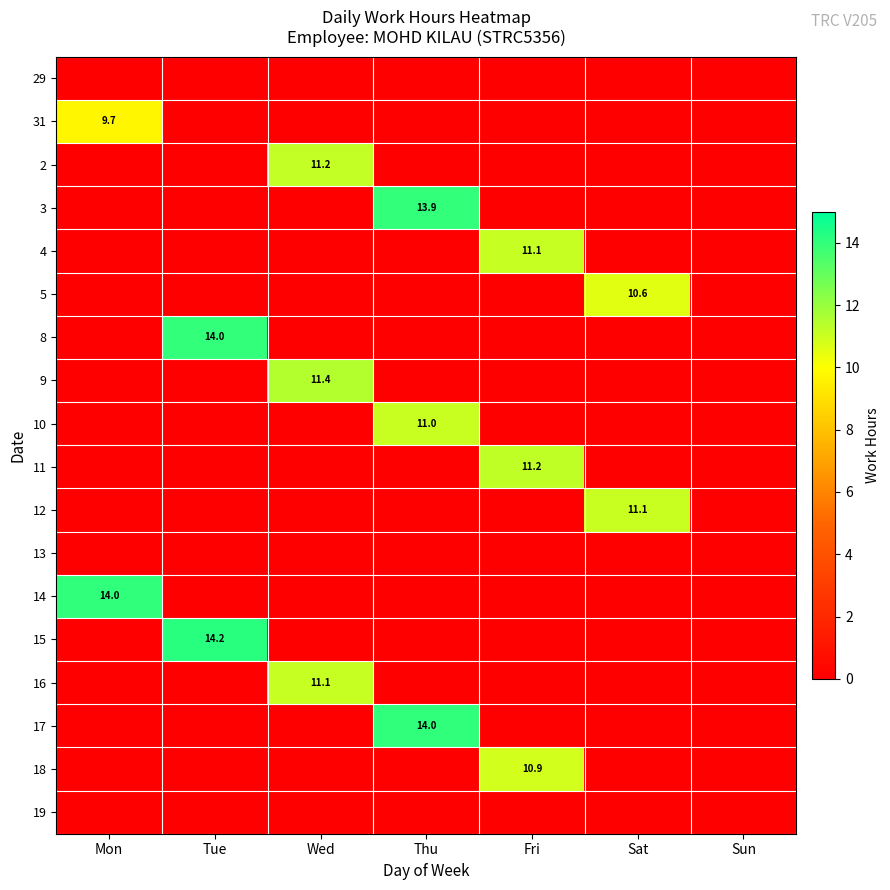

Rank the series at Mon from highest to lowest value.

14, 31, 29, 2, 3, 4, 5, 8, 9, 10, 11, 12, 13, 15, 16, 17, 18, 19